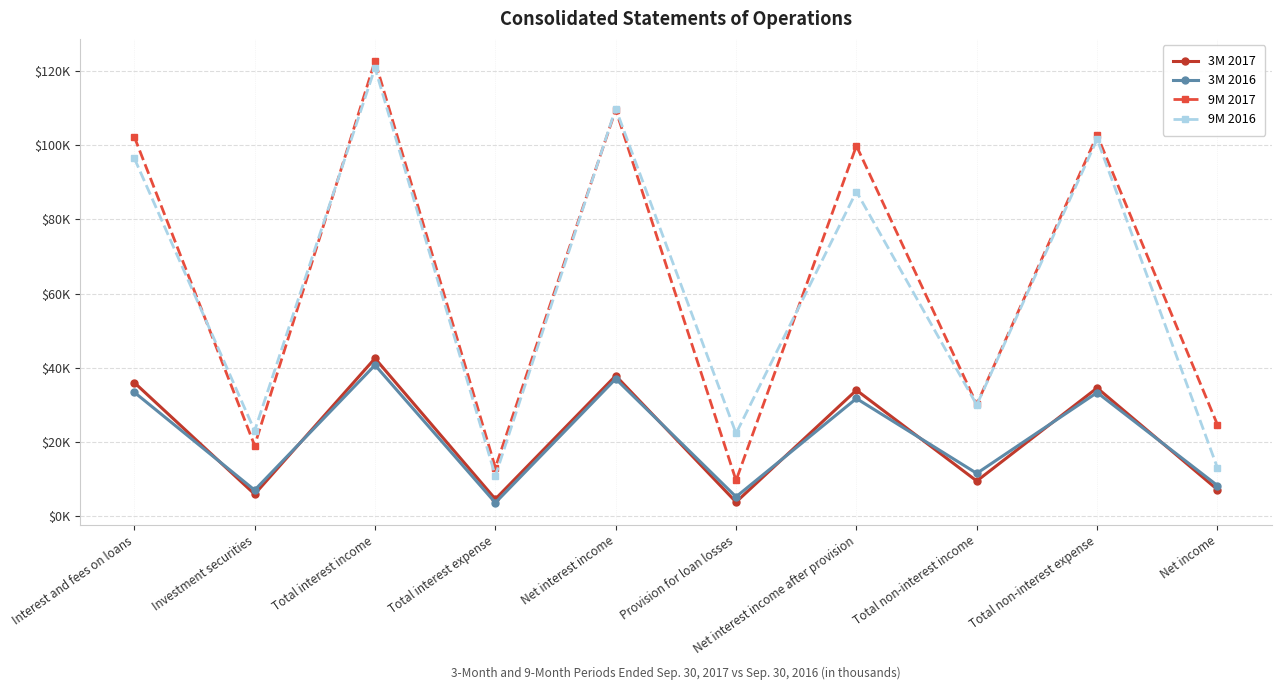

What are all the series names shown in the legend?

3M 2017, 3M 2016, 9M 2017, 9M 2016